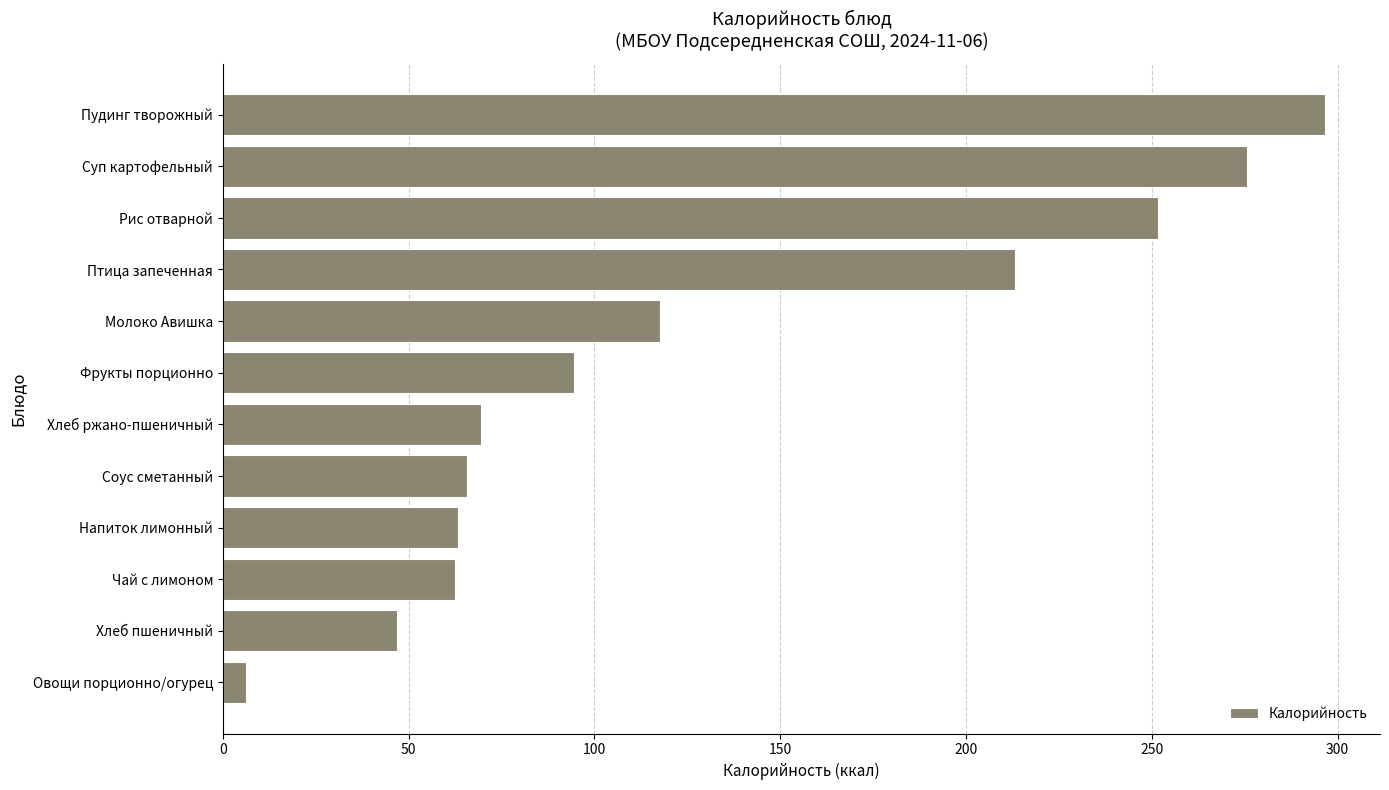

The chart shows a value of 62.5 at Чай с лимоном. True or false?

True